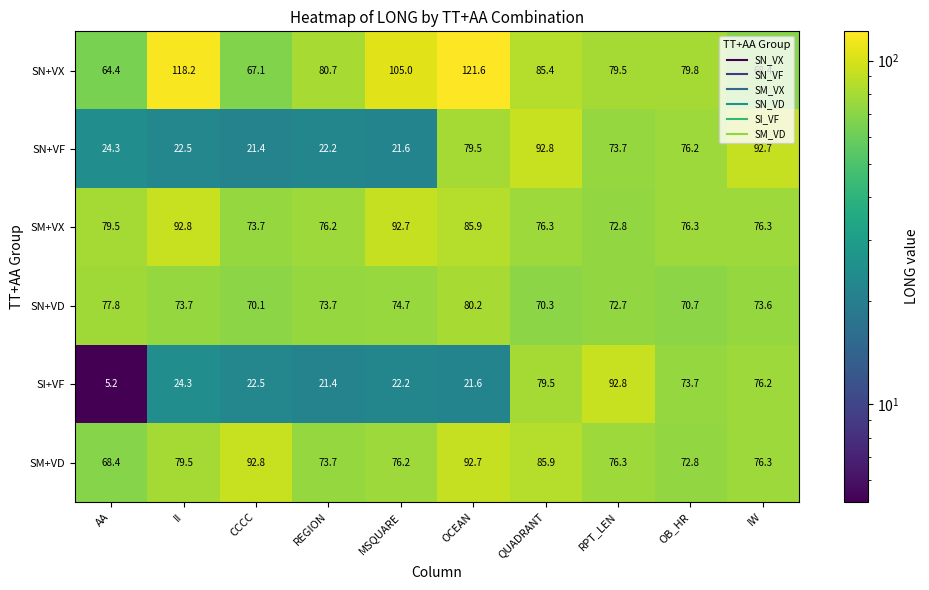

Where is SM+VX nearest to the value 82?

AA